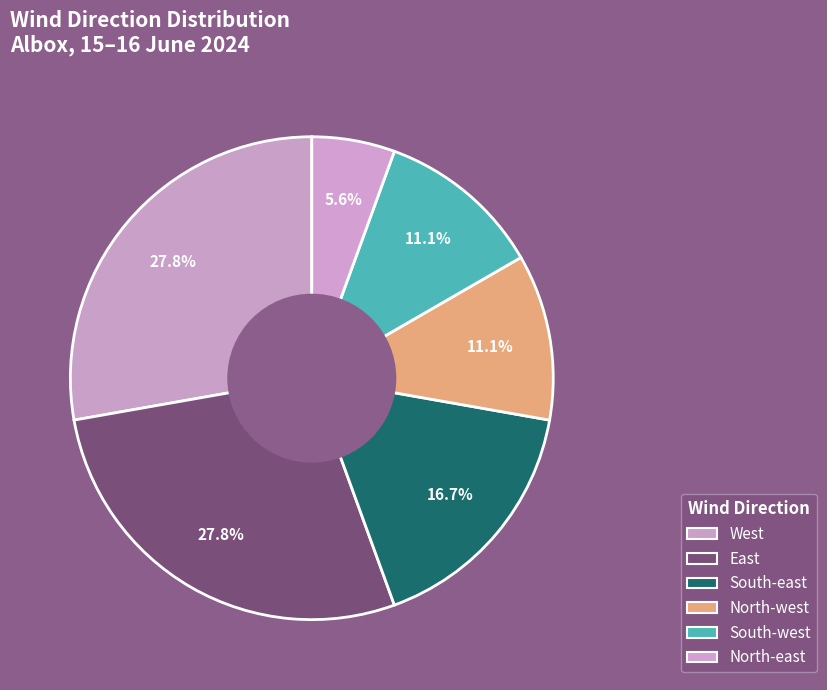

Does East represent more than half of the total?

No